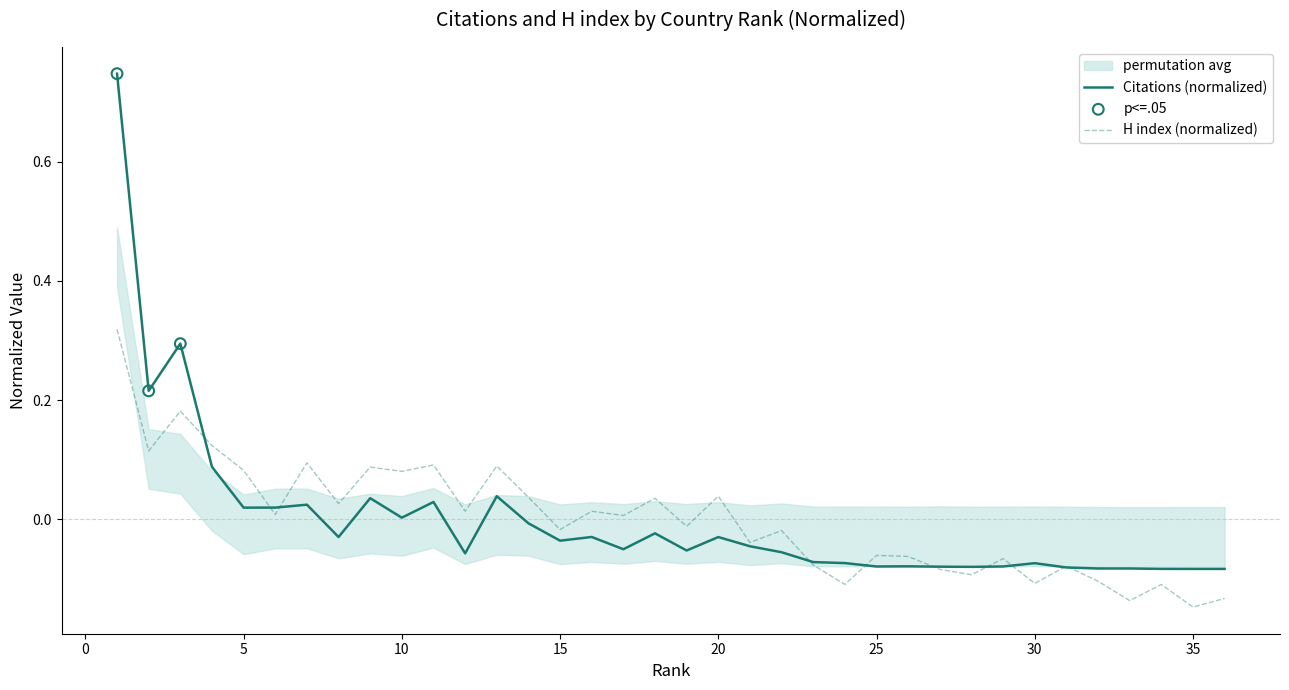

Which series reaches the maximum Y coordinate?

Citations